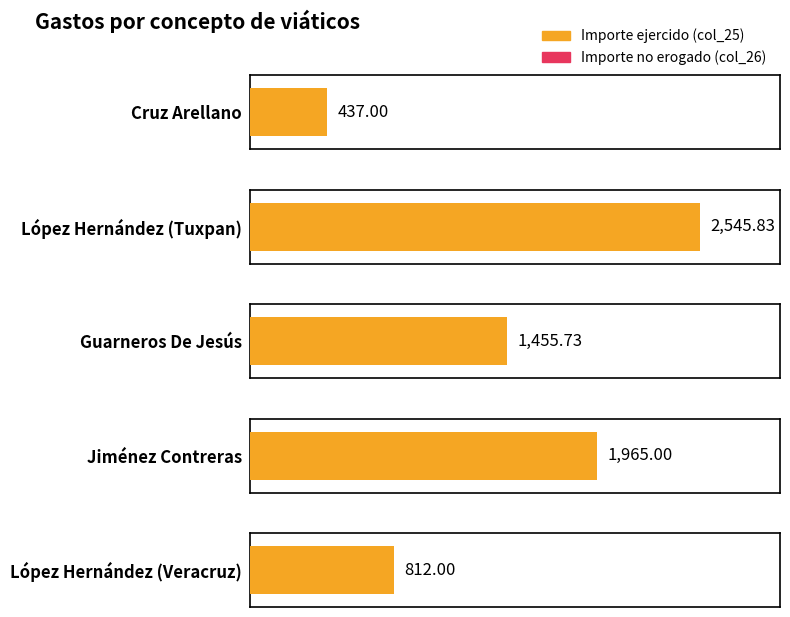

Which category has the highest value in the Importe no erogado (col_26) series?

Cruz Arellano